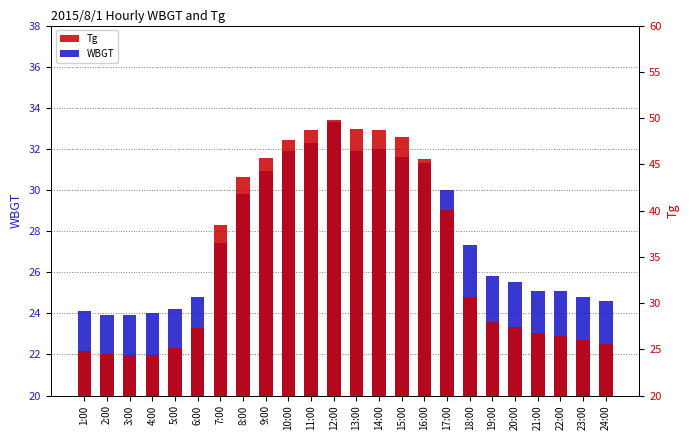

How many data points does each series have?

24